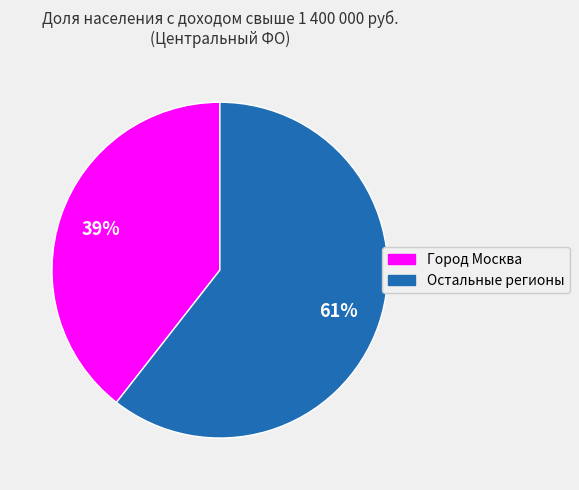

How many slices are in this pie chart?

2